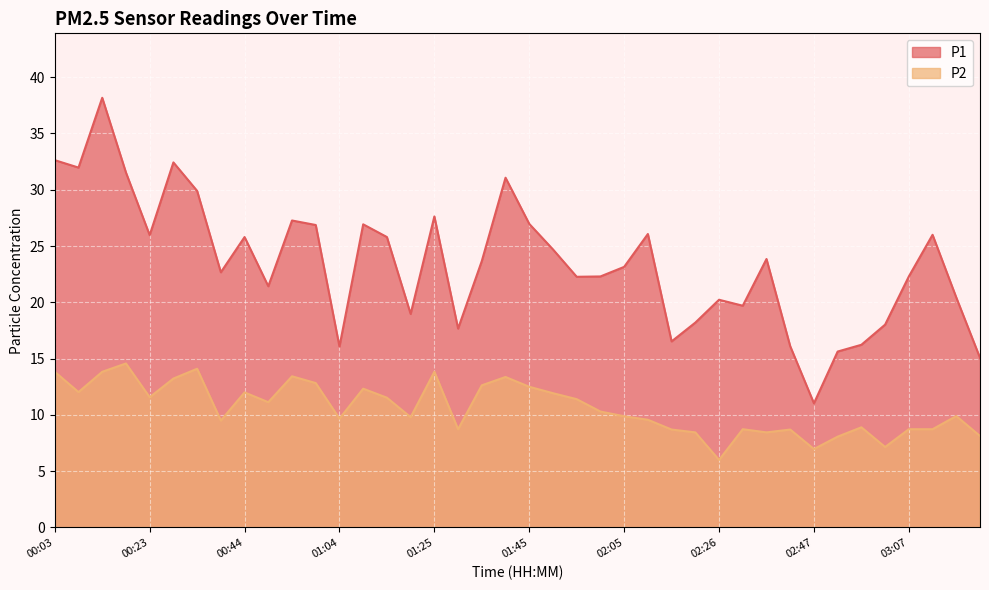

Reading left to right, list all the values displayed in this chart.

P1: 00:03=32.6	00:08=32.0	00:13=38.2	00:18=31.5	00:23=26.0	00:28=32.4	00:34=29.9	00:39=22.7	00:44=25.8	00:49=21.4	00:54=27.3	00:59=26.9	01:04=16.1	01:09=26.9	01:14=25.8	01:19=19.0	01:25=27.6	01:30=17.7	01:35=23.7	01:40=31.1	01:45=27.0	01:50=24.7	01:55=22.3	02:00=22.3	02:05=23.1	02:11=26.1	02:16=16.5	02:21=18.2	02:26=20.2	02:31=19.7	02:36=23.9	02:42=16.1	02:47=11.0	02:52=15.6	02:57=16.2	03:02=18.0	03:07=22.3	03:12=26.0	03:17=20.4	03:22=15.1
P2: 00:03=13.8	00:08=12.0	00:13=13.8	00:18=14.6	00:23=11.6	00:28=13.2	00:34=14.1	00:39=9.5	00:44=12.0	00:49=11.1	00:54=13.4	00:59=12.8	01:04=9.7	01:09=12.3	01:14=11.5	01:19=9.8	01:25=13.8	01:30=8.7	01:35=12.6	01:40=13.4	01:45=12.5	01:50=11.9	01:55=11.4	02:00=10.3	02:05=9.9	02:11=9.6	02:16=8.7	02:21=8.4	02:26=6.0	02:31=8.7	02:36=8.4	02:42=8.7	02:47=7.0	02:52=8.1	02:57=8.9	03:02=7.2	03:07=8.7	03:12=8.7	03:17=9.9	03:22=8.1